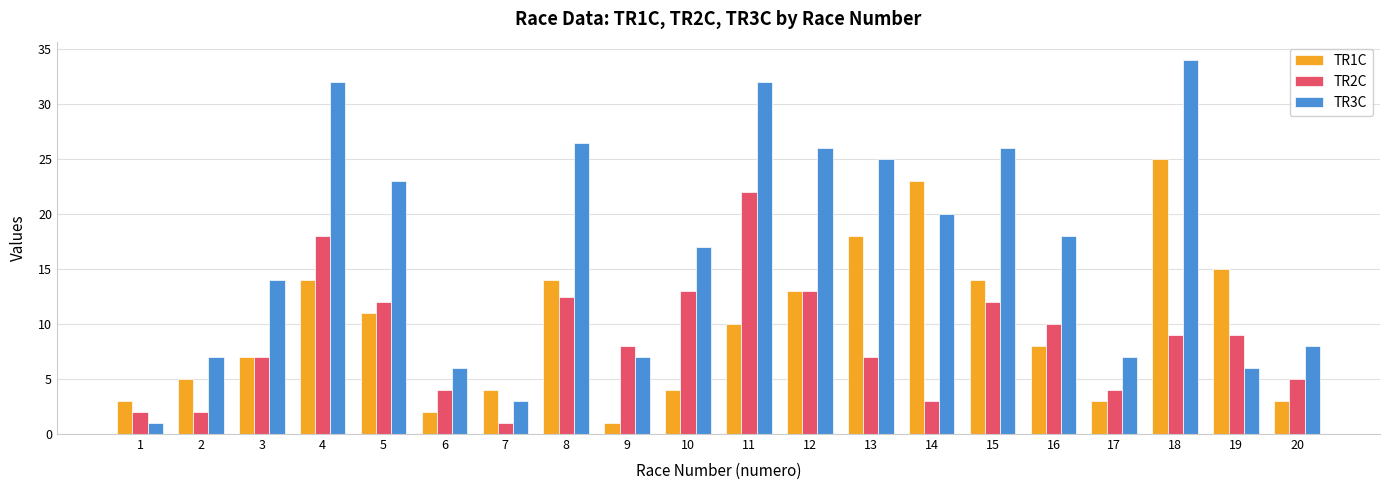

What is the value of the TR1C bar at the 15th from the left?

14.0